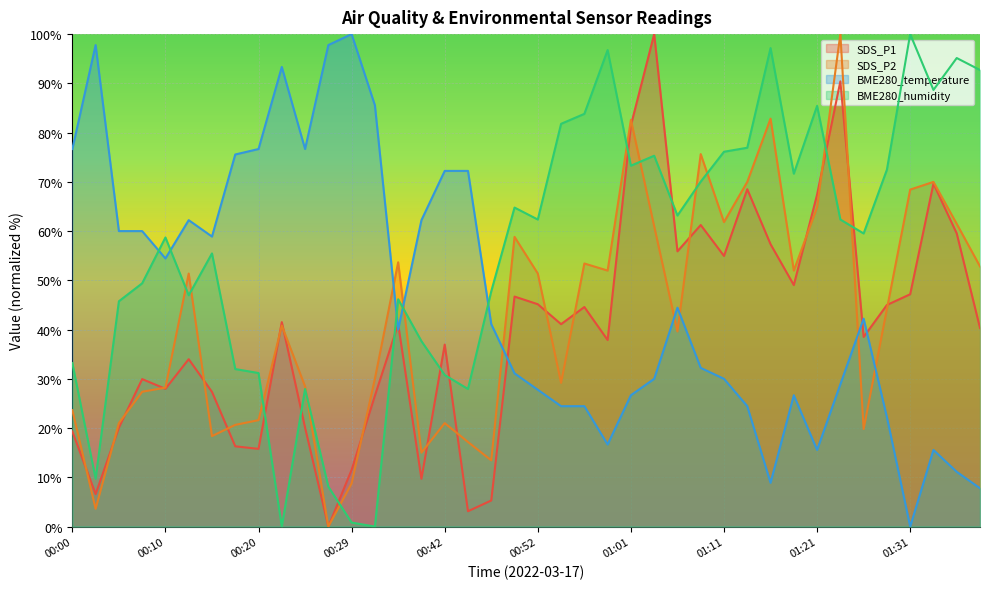

How many distinct data groups are displayed?

4